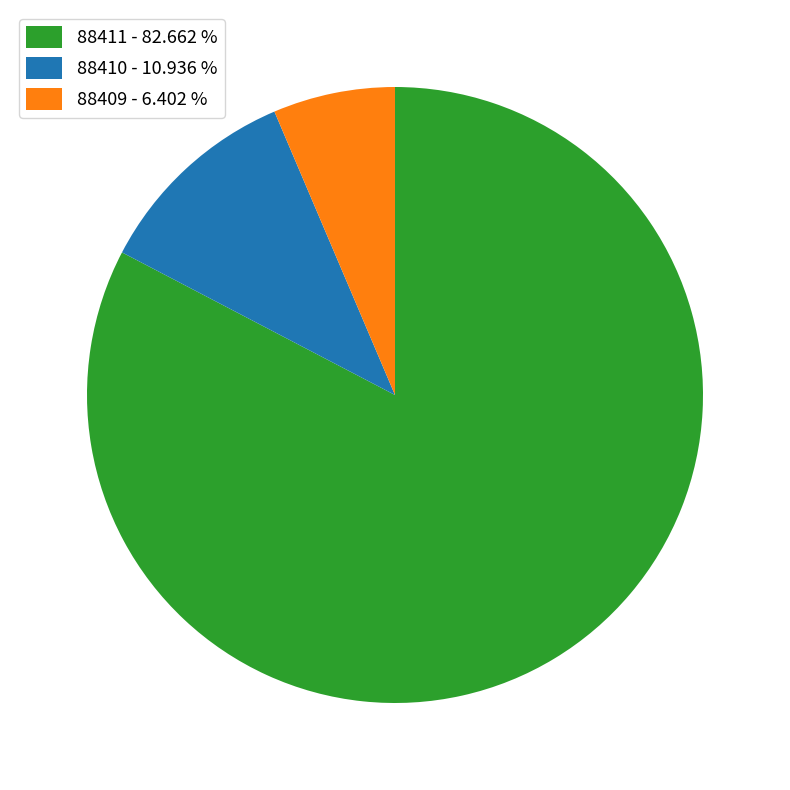

Which category has the biggest portion of the pie?

88411